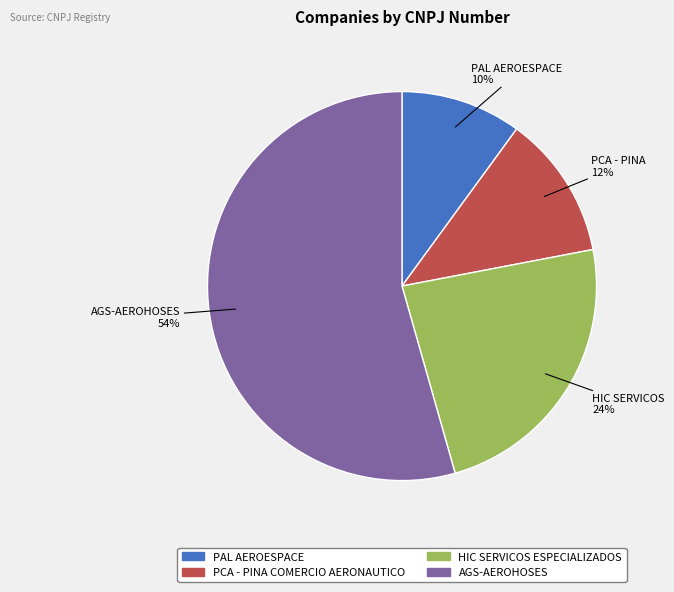

Which category has the biggest portion of the pie?

AGS-AEROHOSES